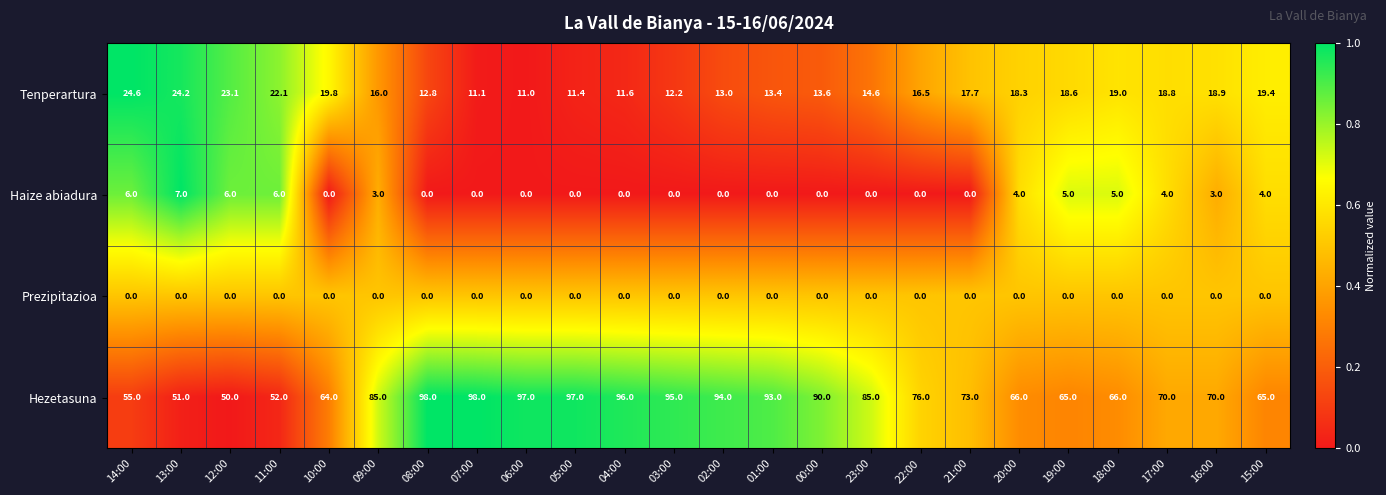

Which series has the largest total across all categories?

Hezetasuna